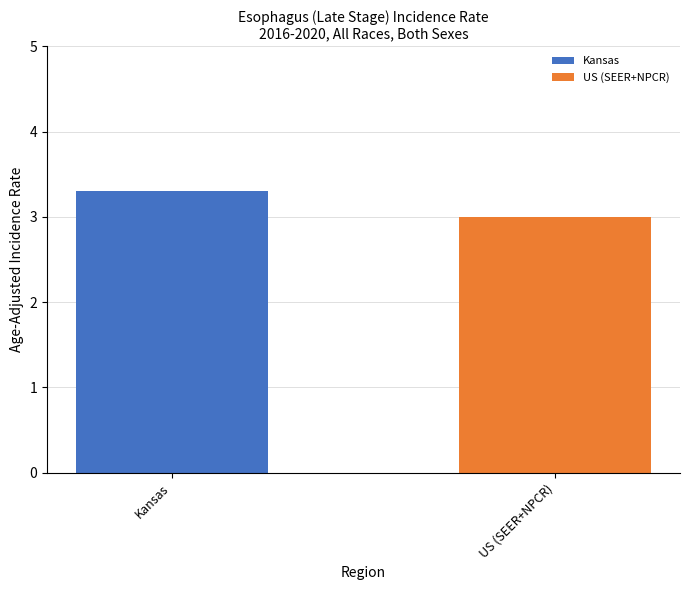

What is the smallest value displayed?

3.0